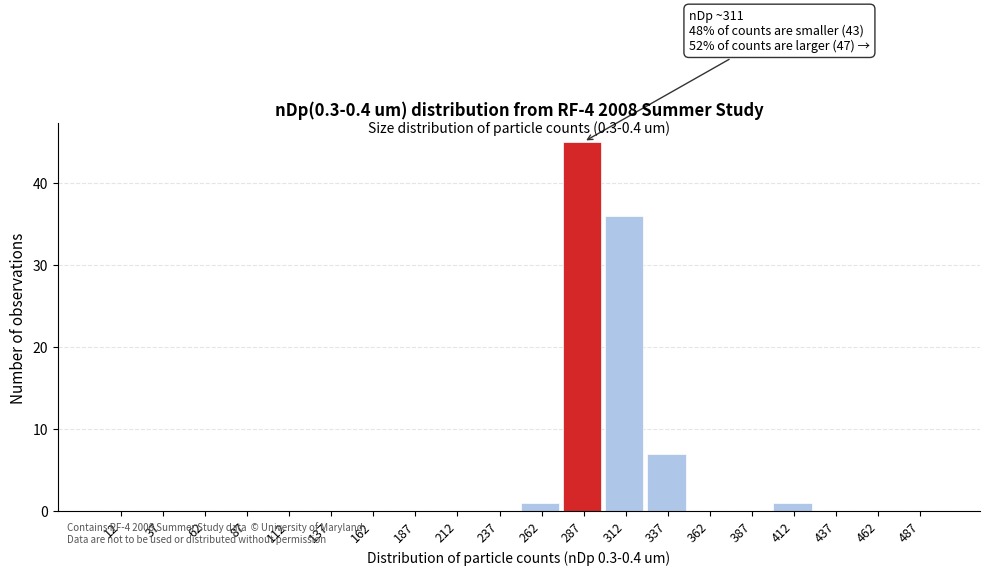

Reading right to left, transcribe all the data shown in this chart.

487=0	462=0	437=0	412=1	387=0	362=0	337=7	312=36	287=45	262=1	237=0	212=0	187=0	162=0	137=0	112=0	87=0	62=0	37=0	12=0